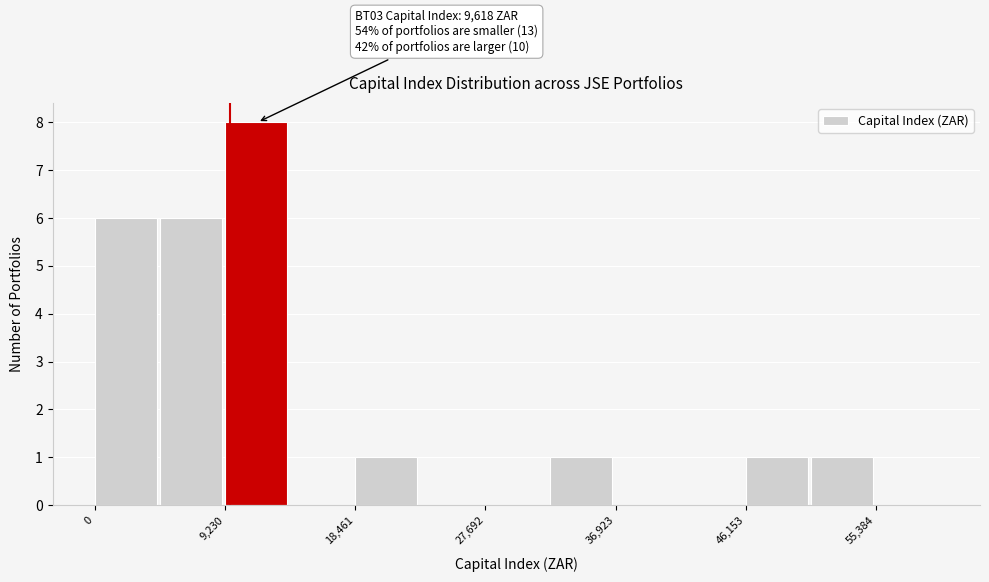

Over which range of the x-axis is the bar tallest?

9000 to 14000